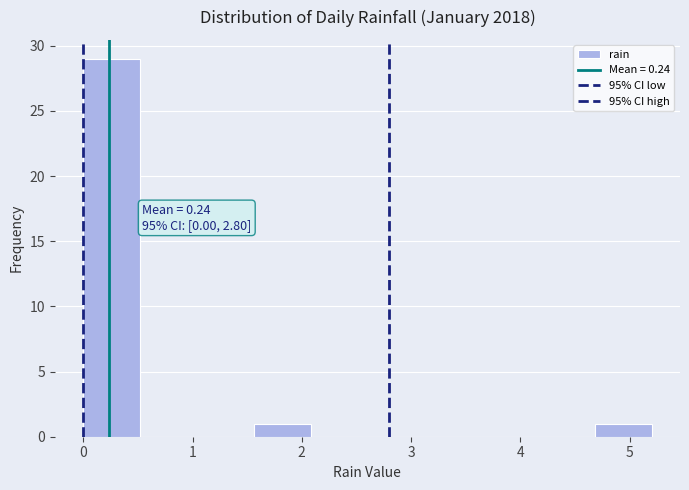

Which range on the x-axis has the tallest bar?

0.00 to 0.52